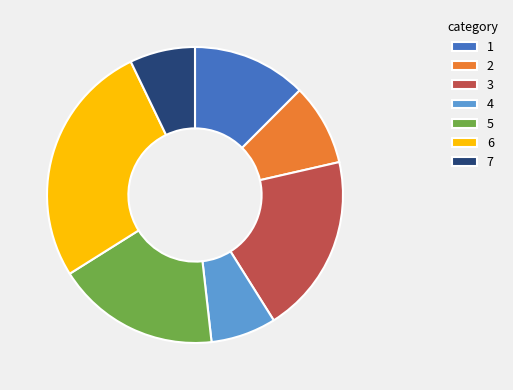

Approximately how many times larger is the value at 3 compared to 5?

1.1